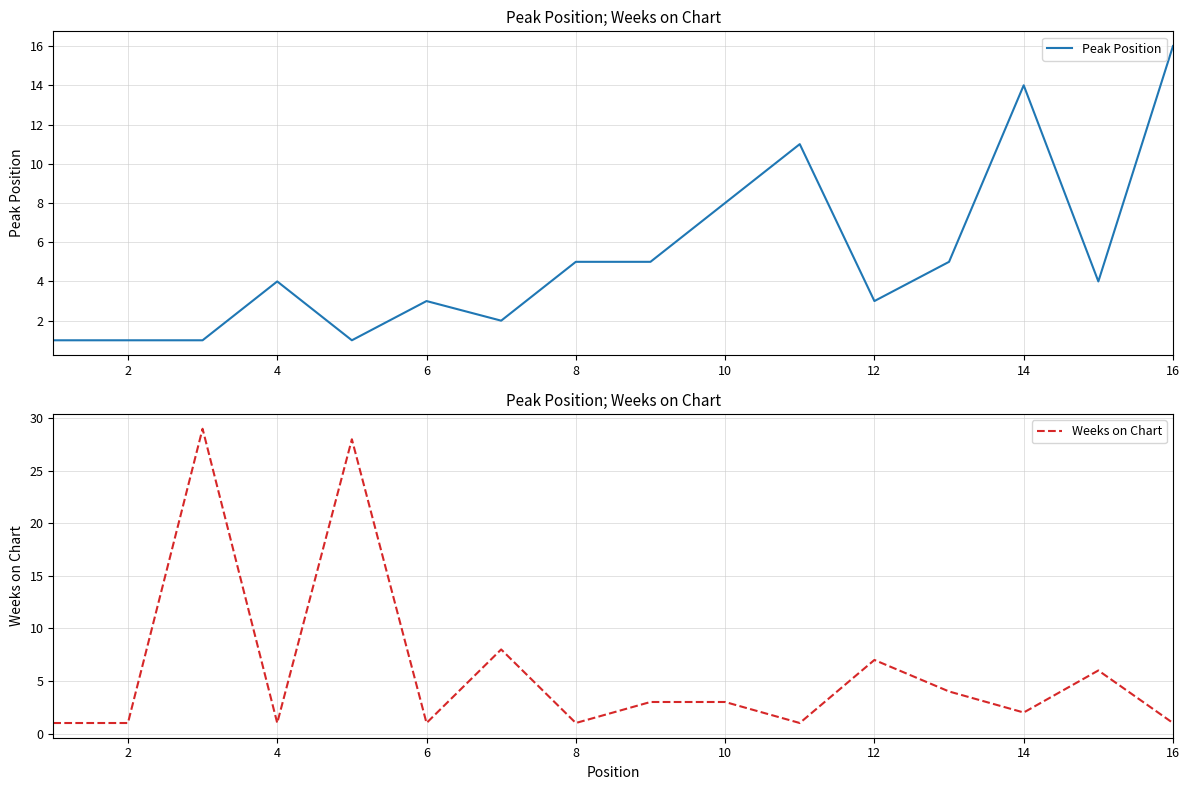

At how many categories does at least one series exceed 2?

14